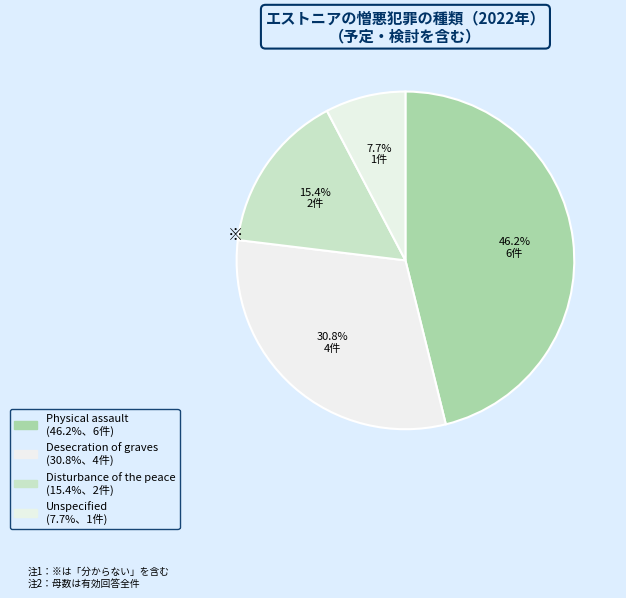

The Disturbance of the peace slice represents 21% of the pie. True or false?

False